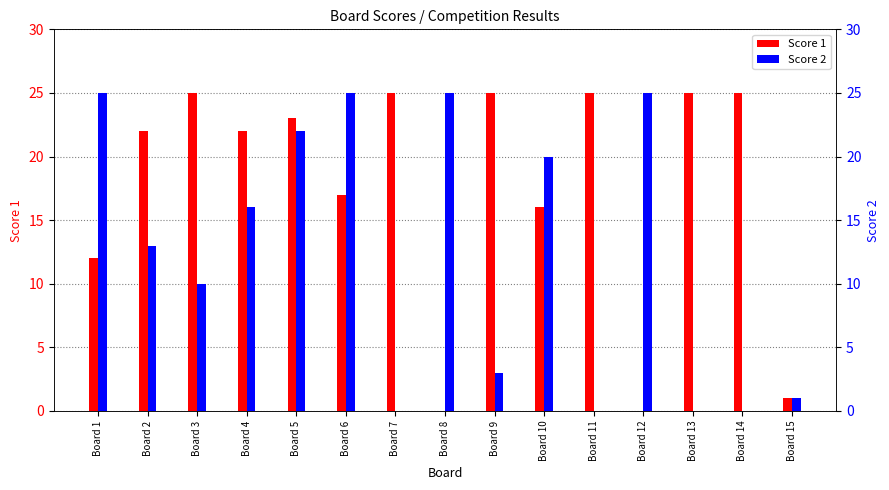

Which series changed the most between Board 8 and Board 13?

Score 1